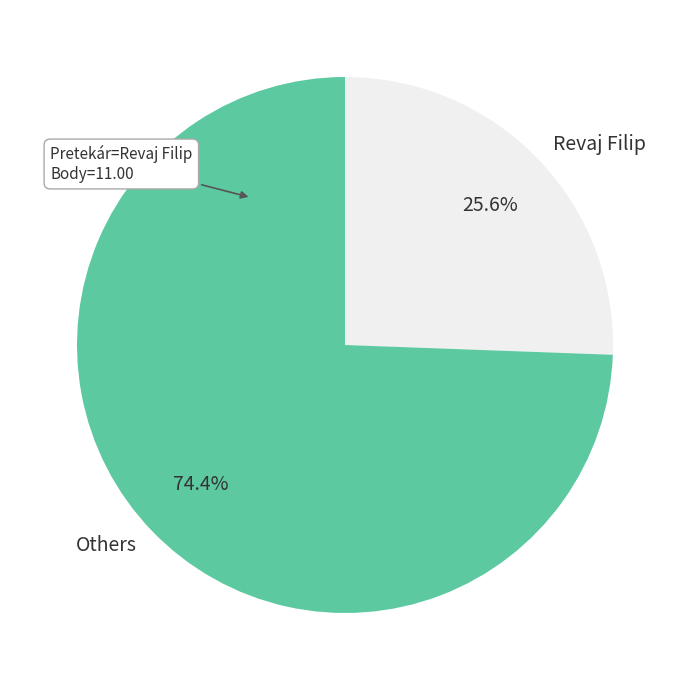

Count the number of slices in the pie.

2